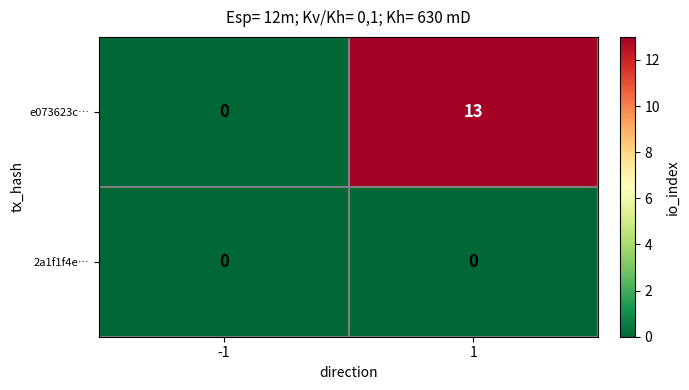

Which series changed the most between -1 and 1?

e073623c…